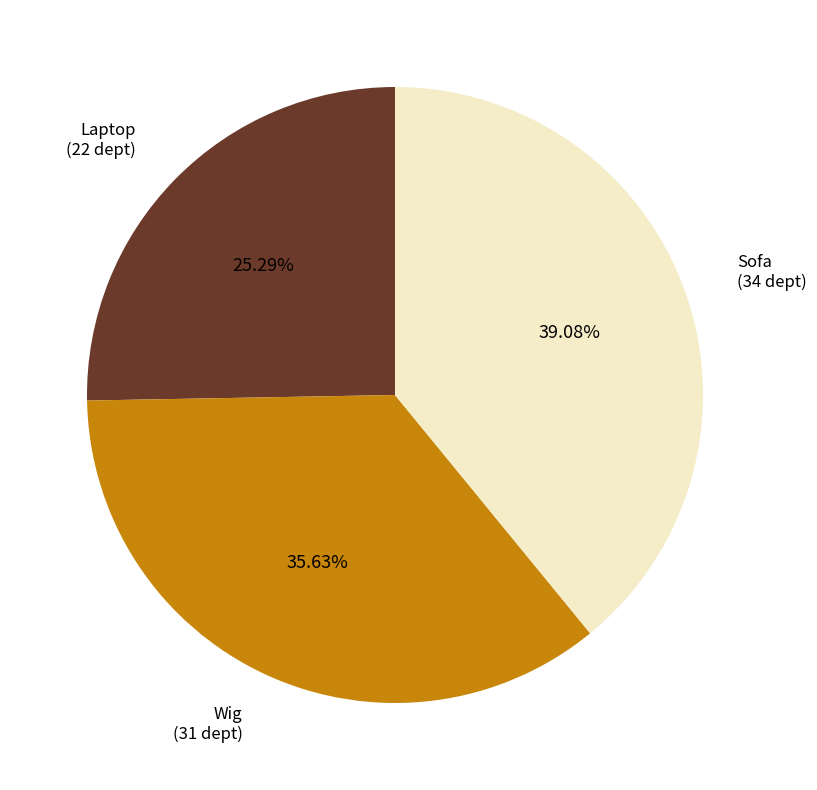

Is there a majority slice in this chart?

No